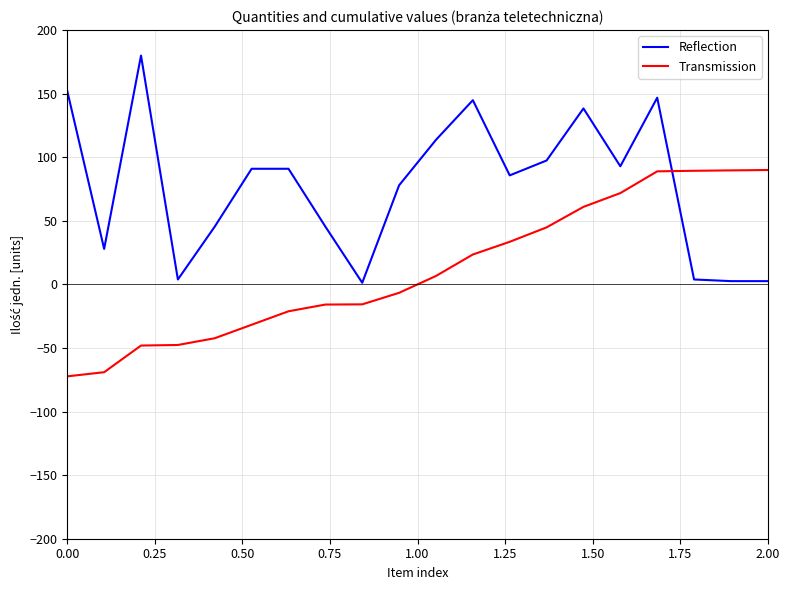

What are all the series names shown in the legend?

Reflection, Transmission